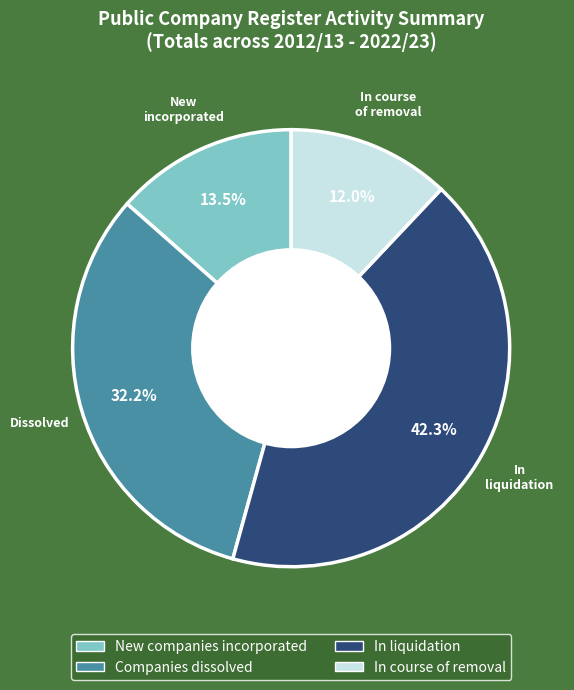

Does any single category account for the majority?

No